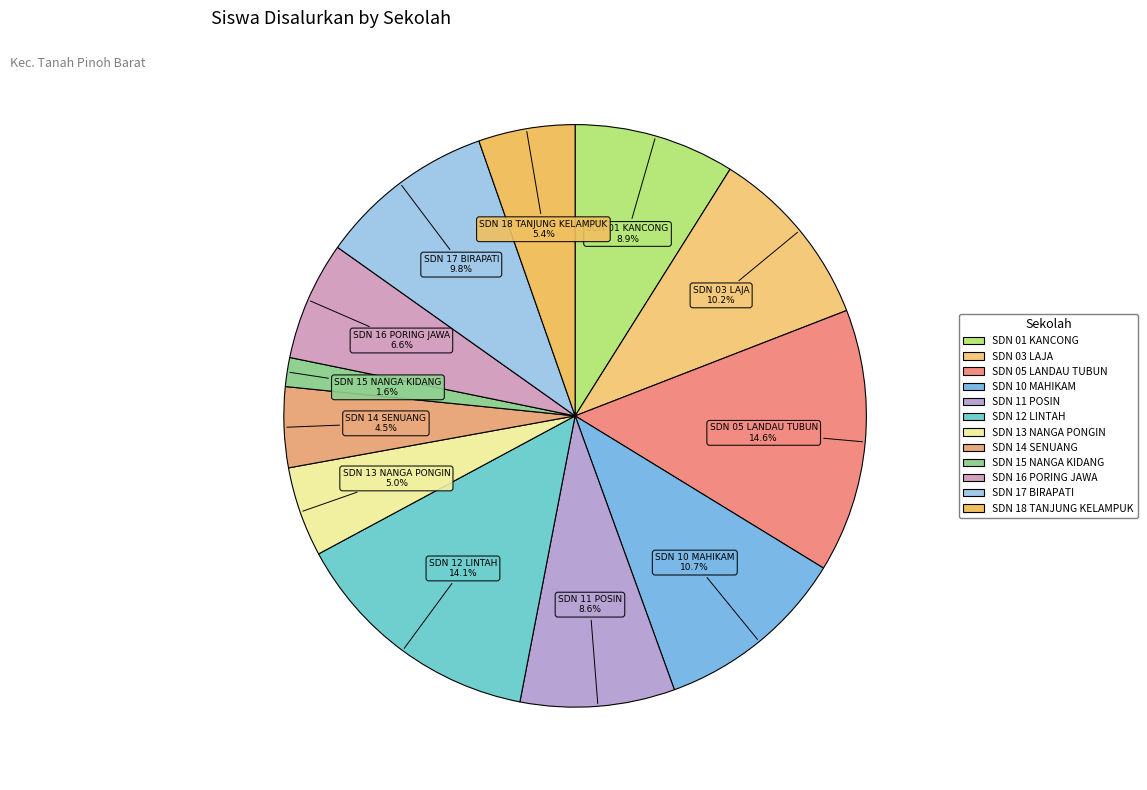

Count the number of slices in the pie.

12